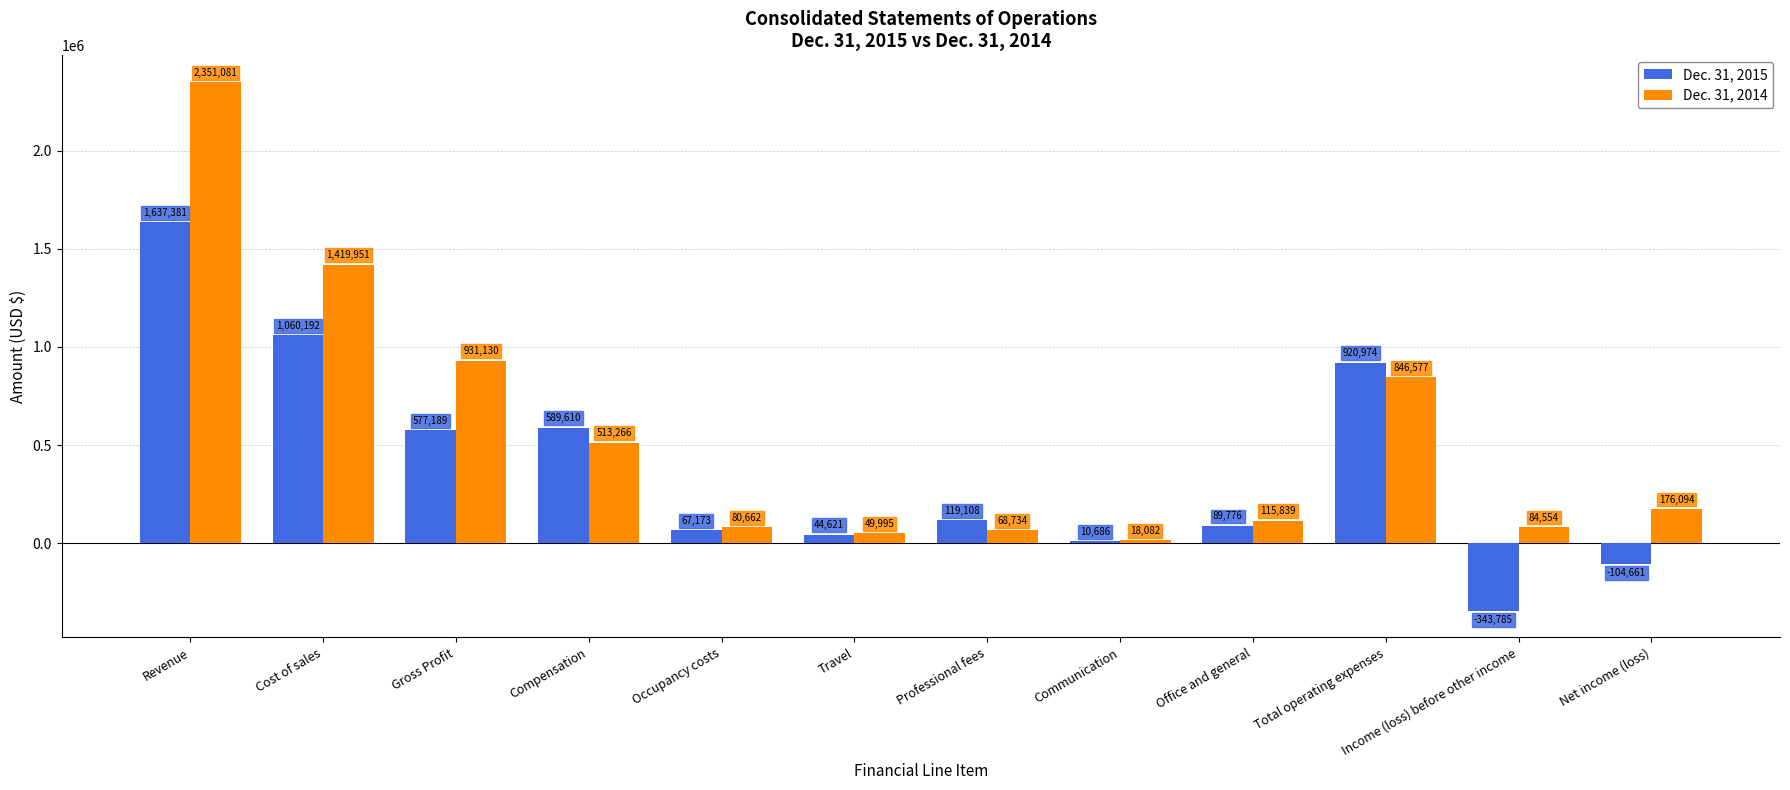

What is the spread (max minus min) of values at Compensation?

76344